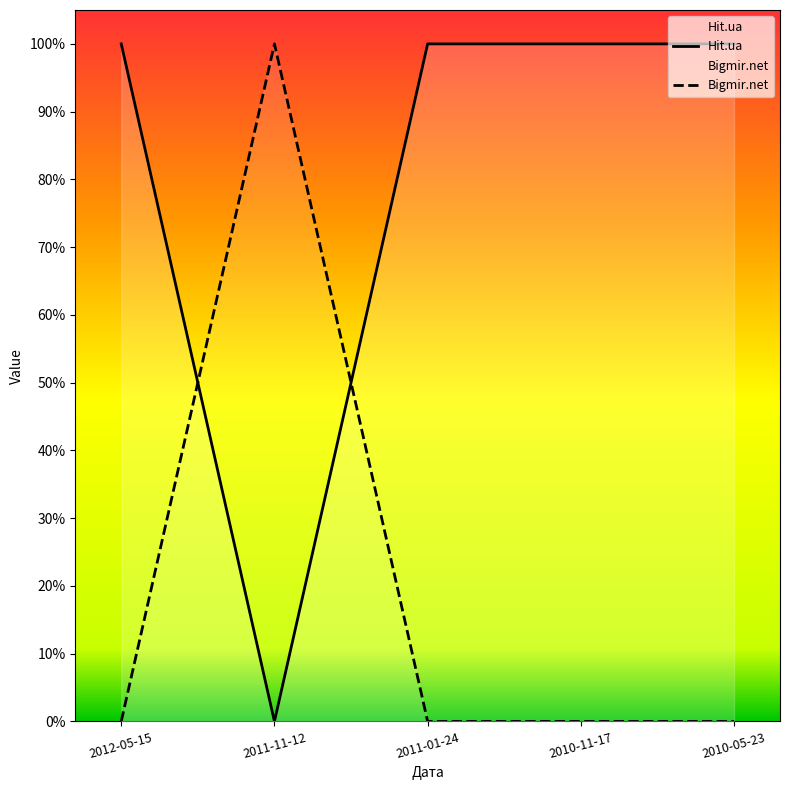

The value of Hit.ua at 2011-11-12 is 0. True or false?

True